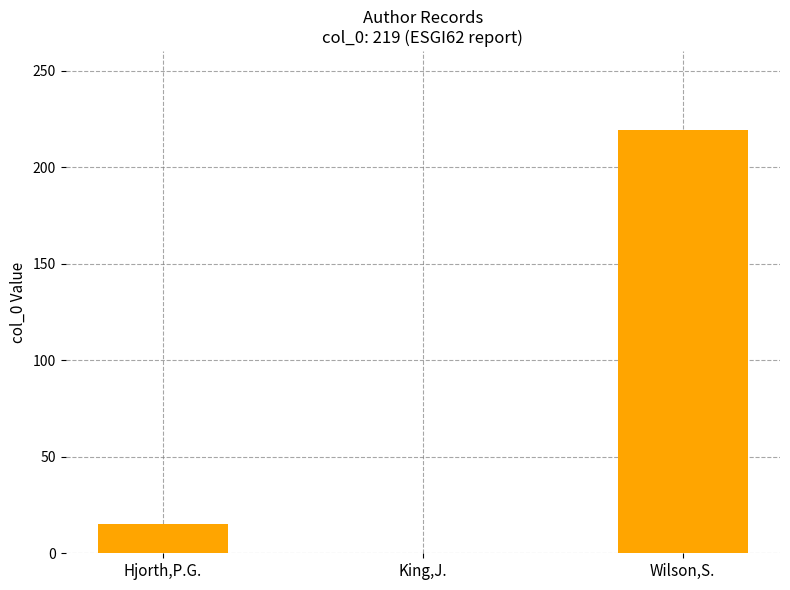

True or false: the data shows 219 at Wilson,S..

True